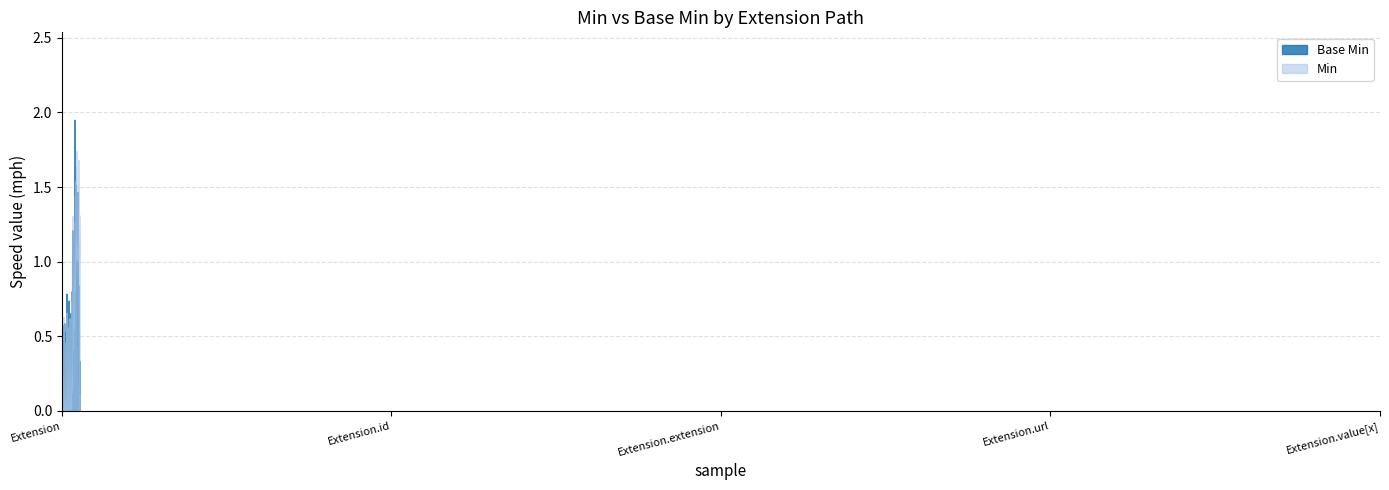

Does the chart display data point markers on the line(s)?

No